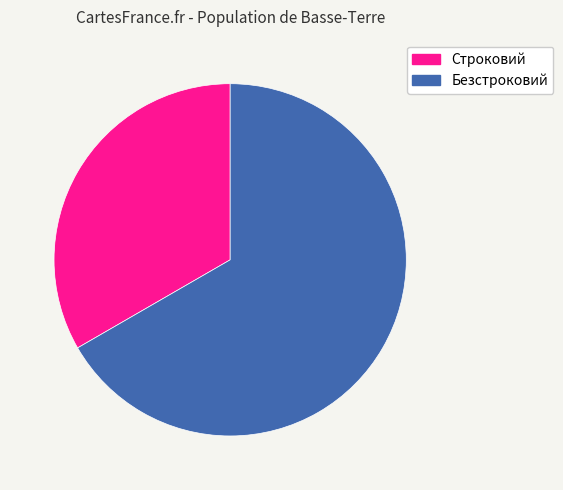

Rank the categories by value from highest to lowest.

Безстроковий, Строковий